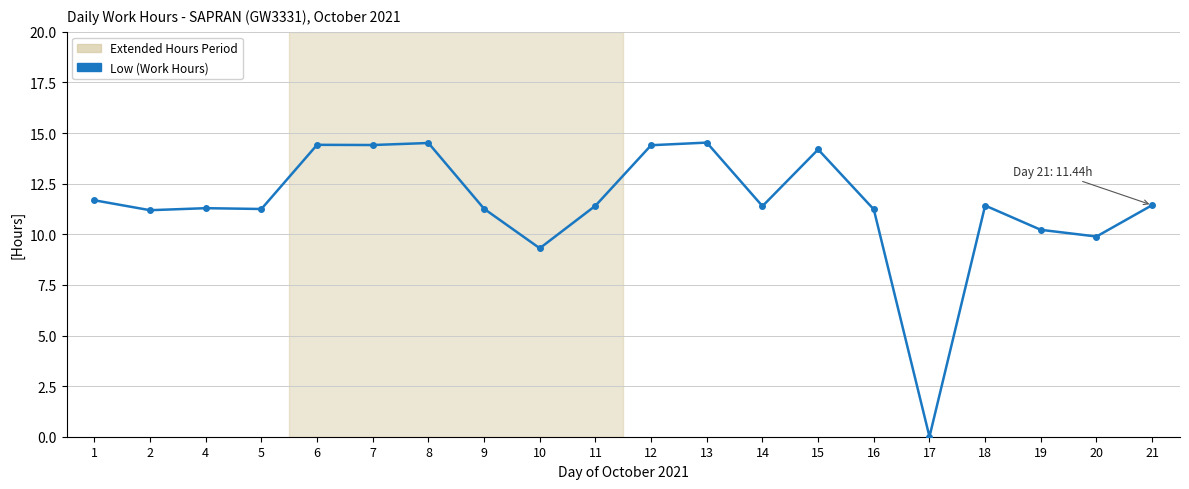

What is the sum of all values?

229.4